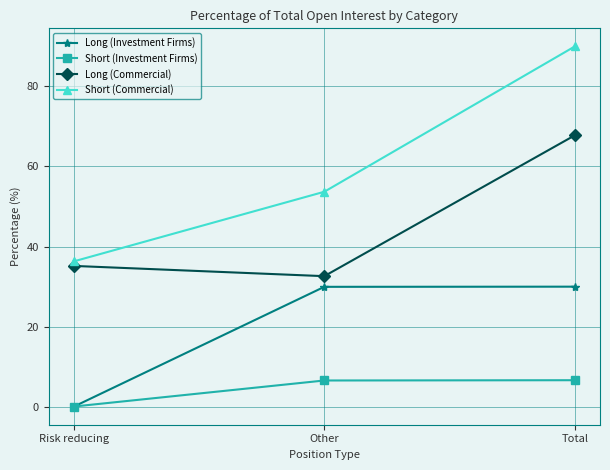

What is the difference between the highest and lowest values at Total?

83.3